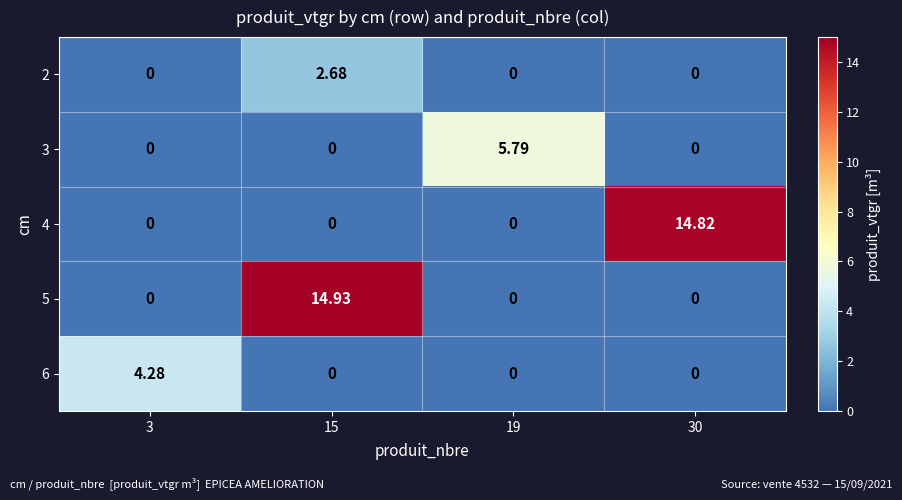

Which category has the highest value across all series?

15